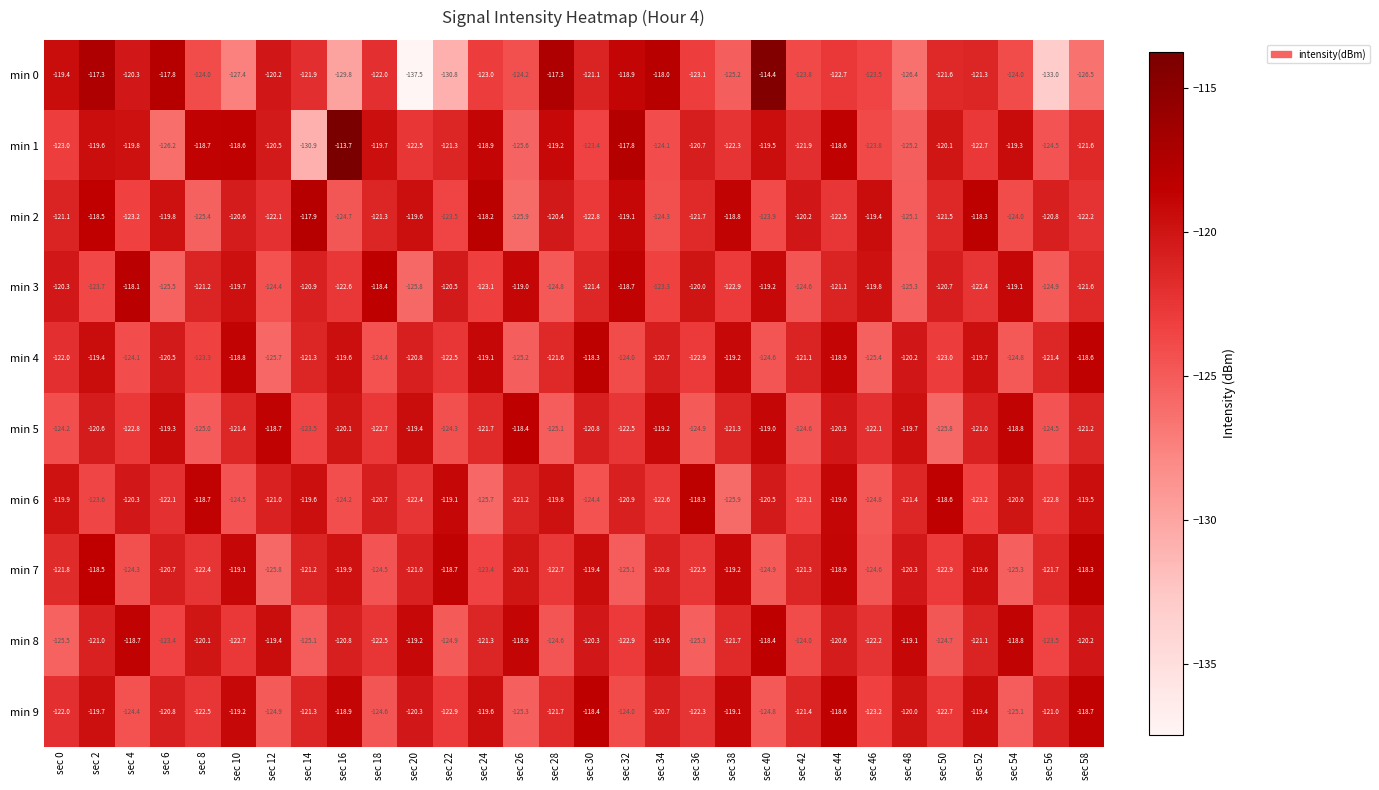

Is the value of min 7 at sec 2 greater than the value of min 4 at sec 0?

Yes